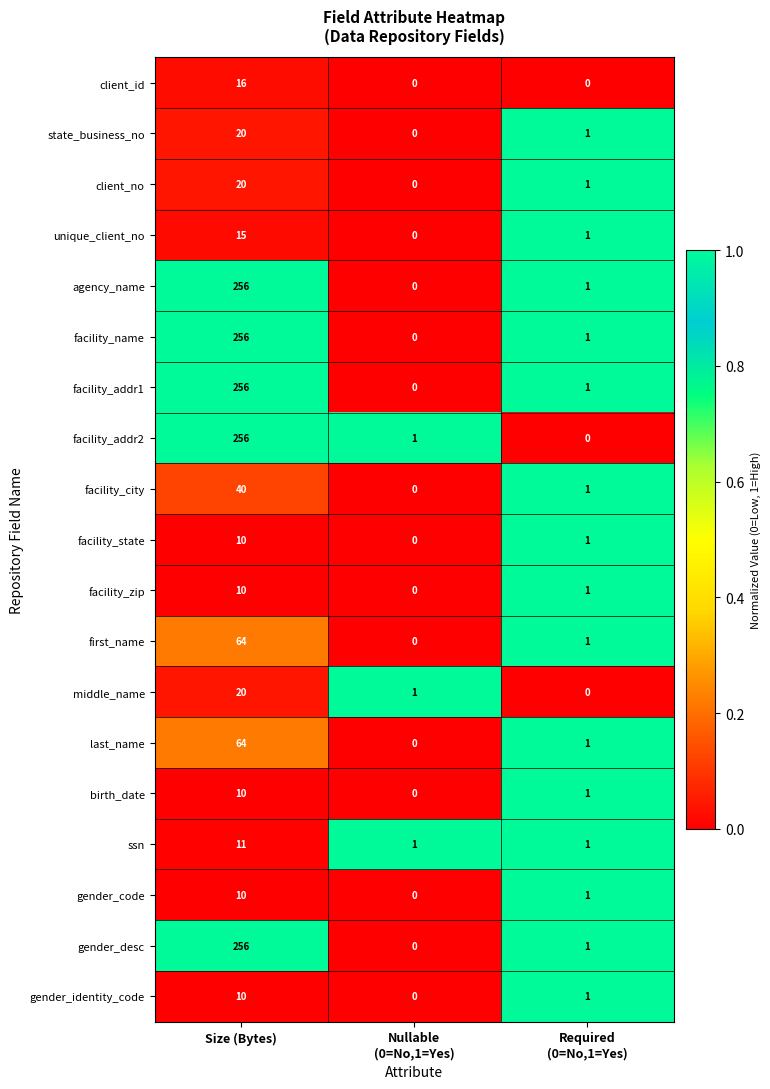

How many categories are shown in the chart?

3